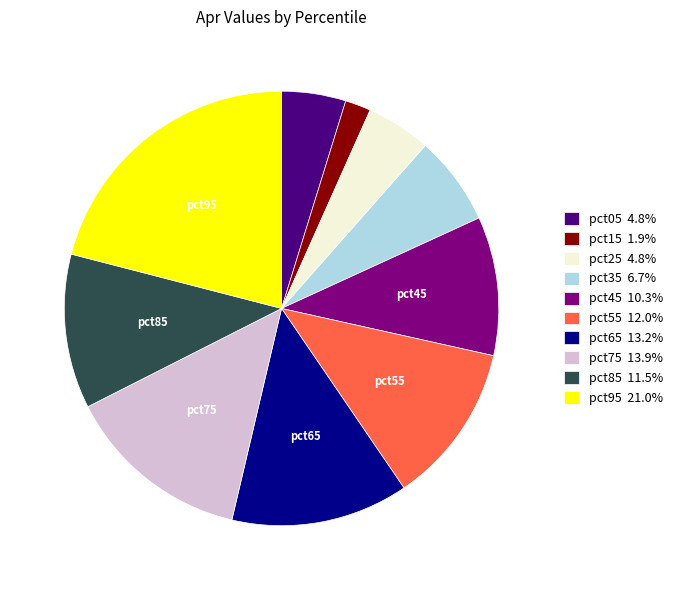

How many slices are in this pie chart?

10